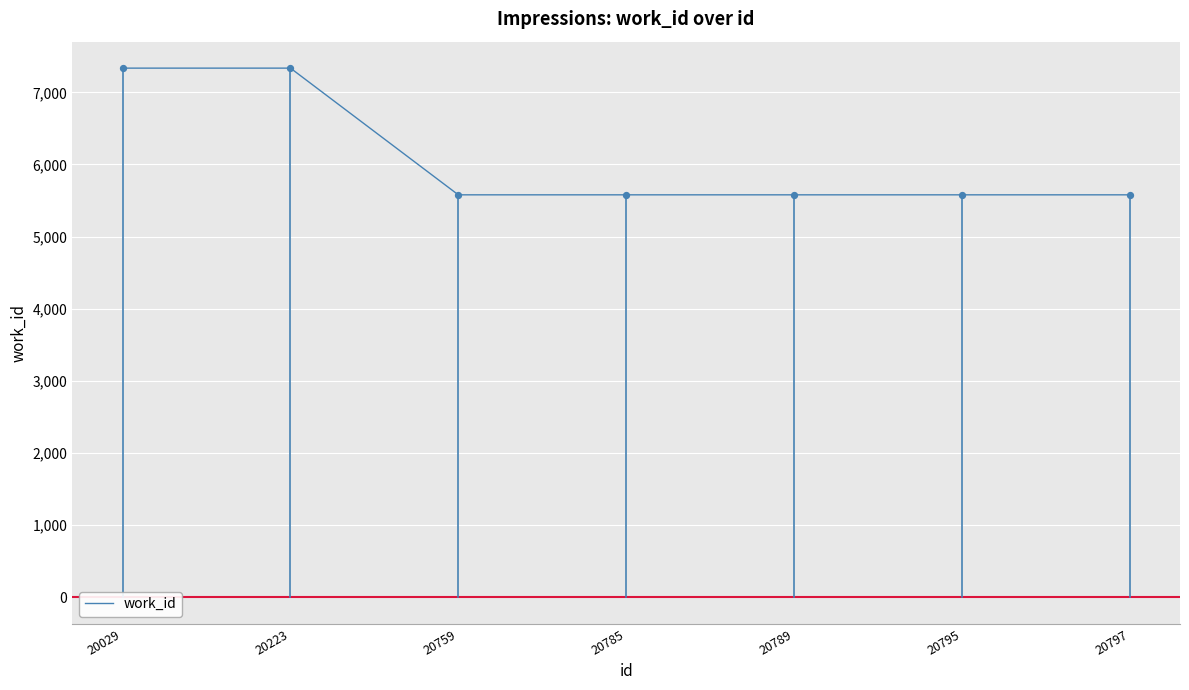

Between 20797 and 20029, which is larger?

20029